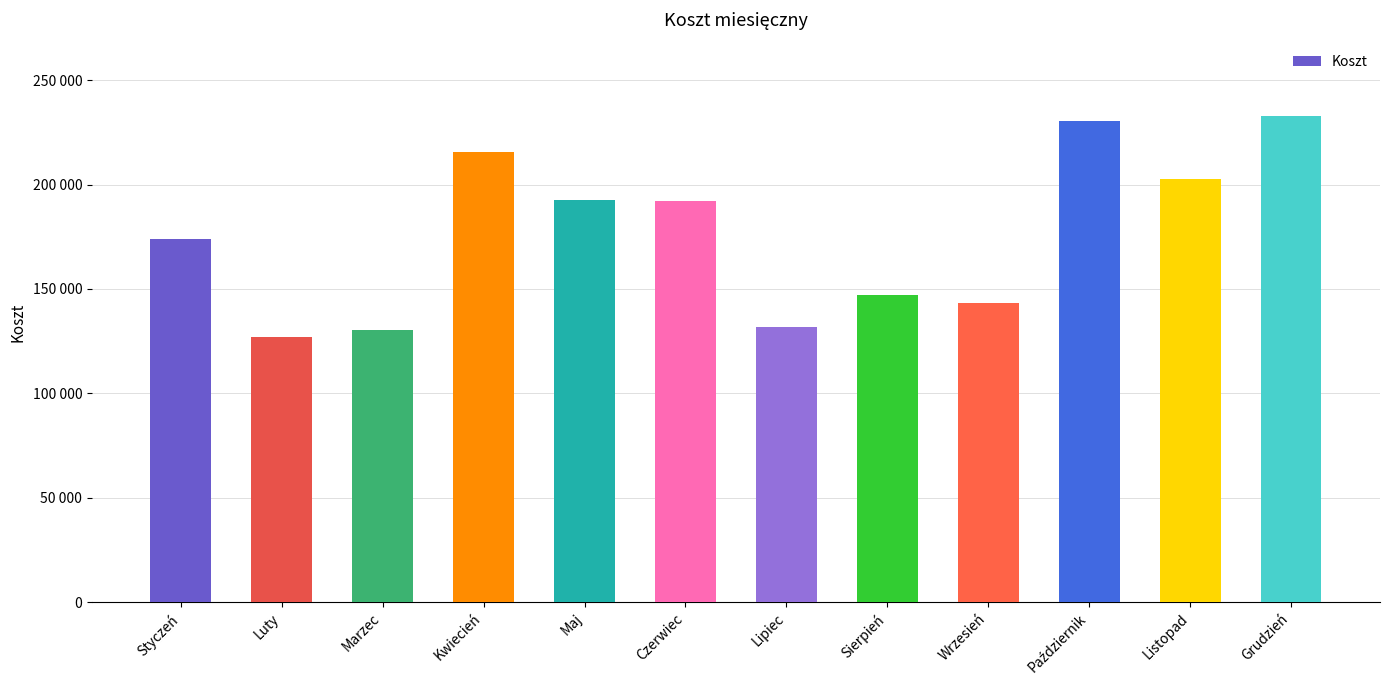

How many values are below 192208?

6